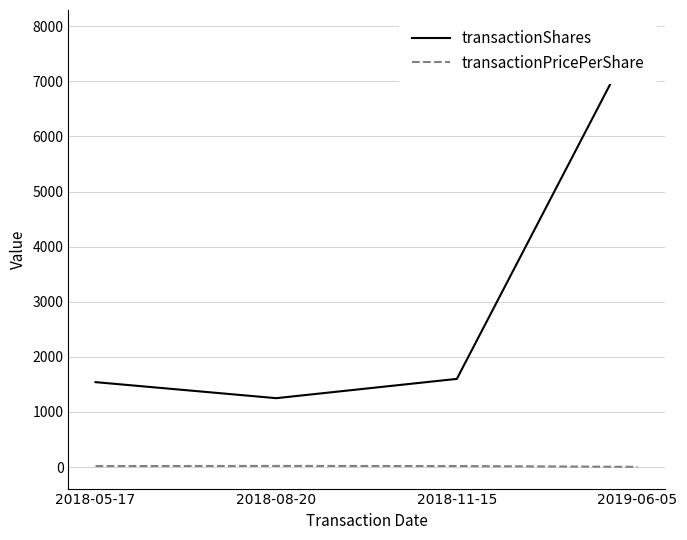

At which category is the sum across all series the highest?

2019-06-05